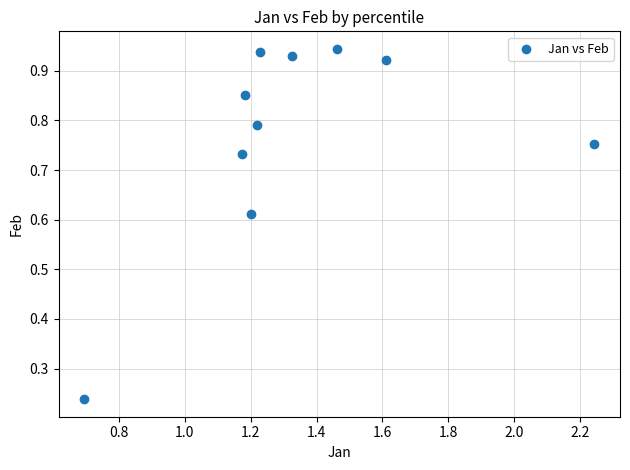

What is the average X value?

1.3